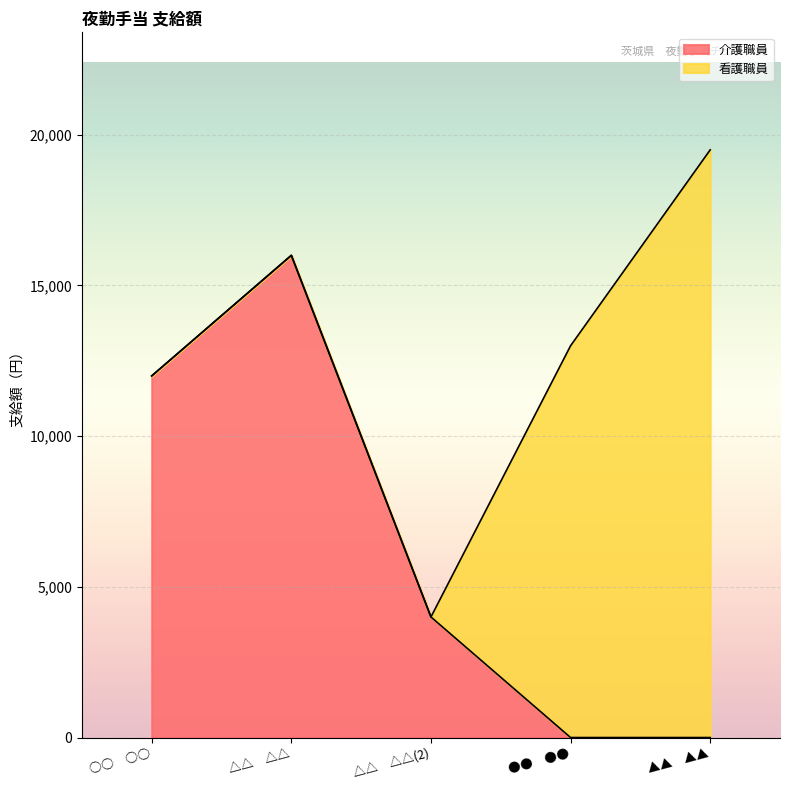

Which category has the highest value in the 介護職員 series?

△△　△△